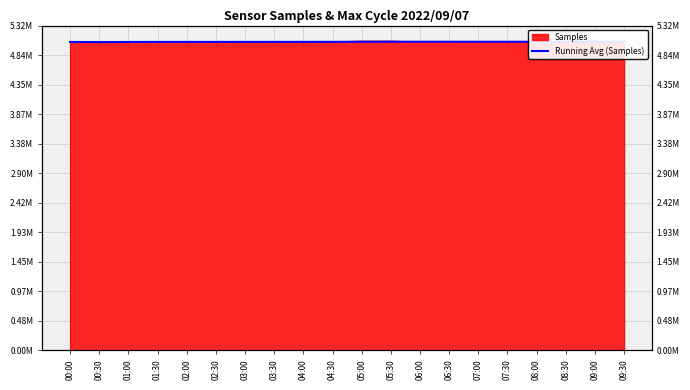

The value at 07:00 is 5053793.3. True or false?

True